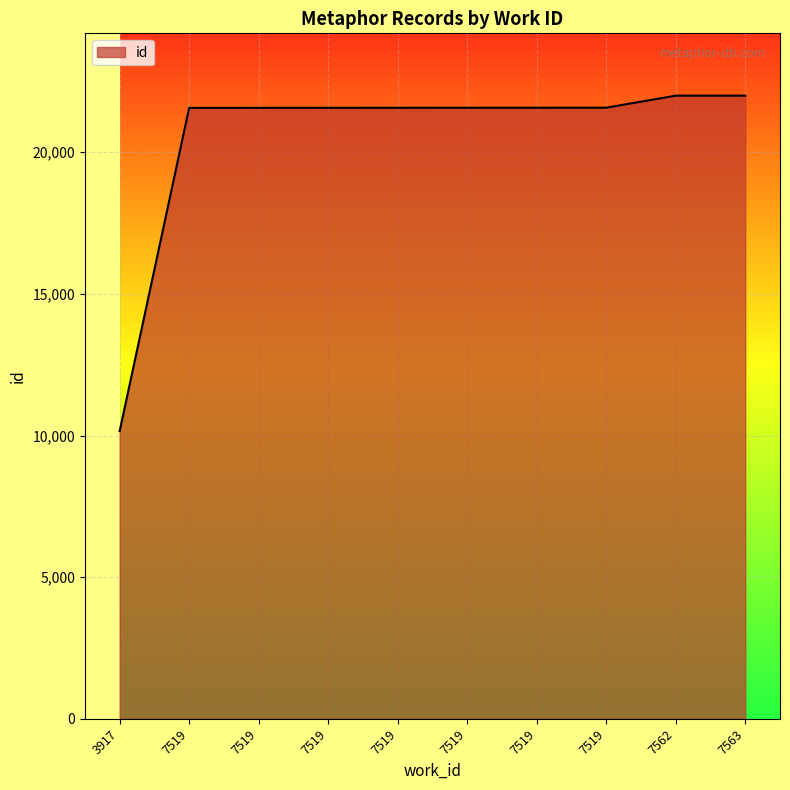

What is the change in value from 7519 to 7562?

+425